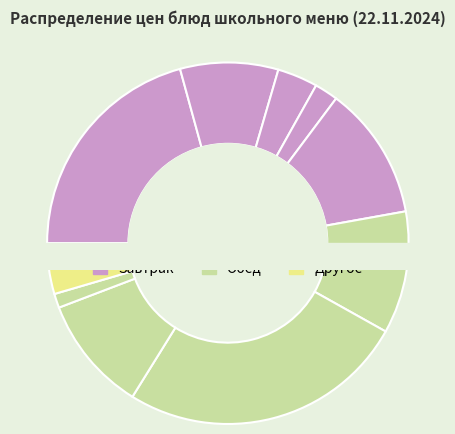

To the nearest percent, what portion does гор. напиток represent?

4%